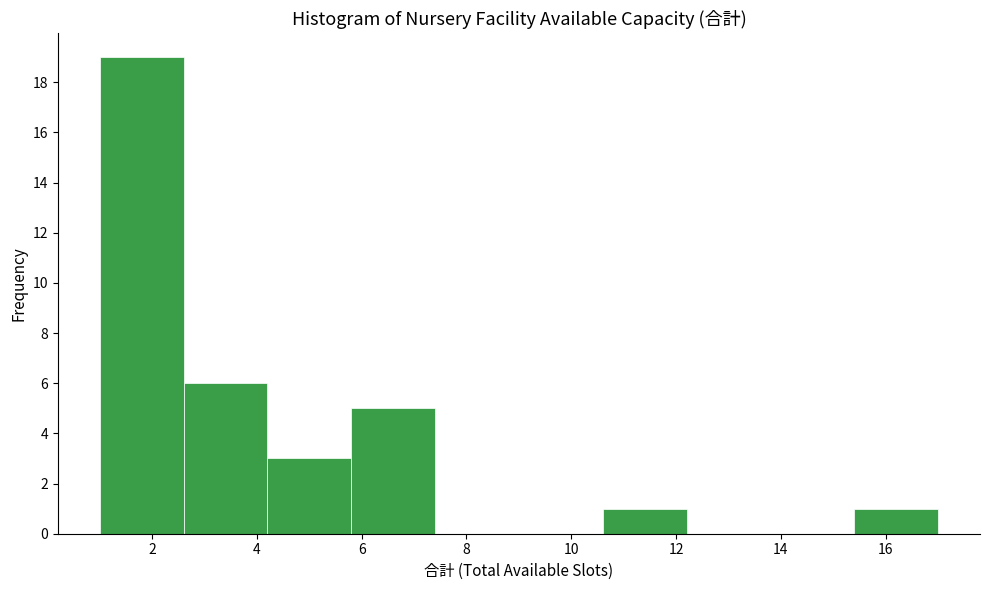

How tall is the bar that spans 1.0 to 2.6 on the x-axis? The values are not printed on the chart, so give them approximately, as read against the axis.

19